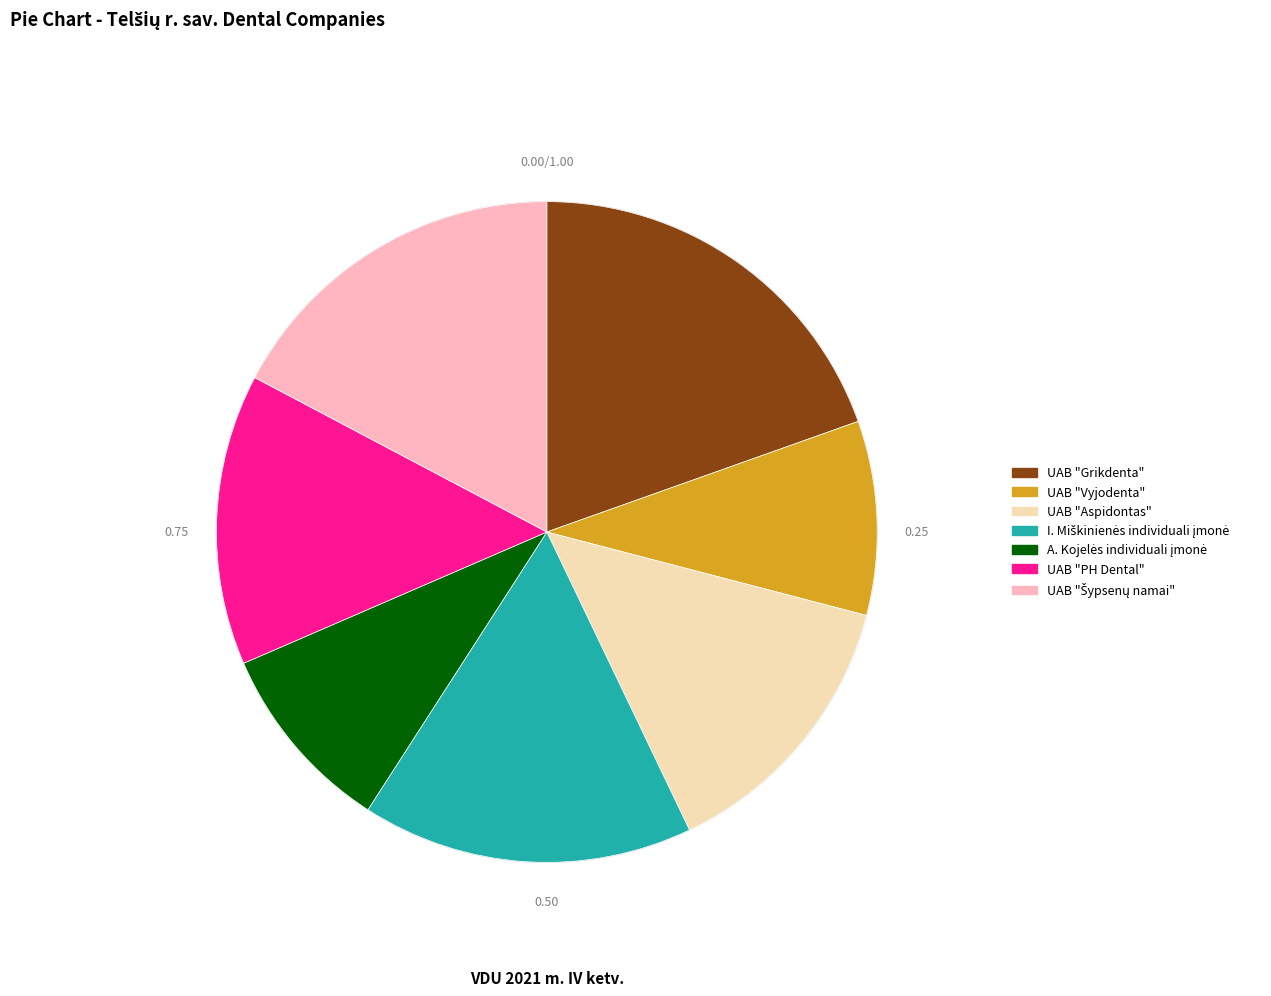

Which slice is the largest?

UAB "Grikdenta"